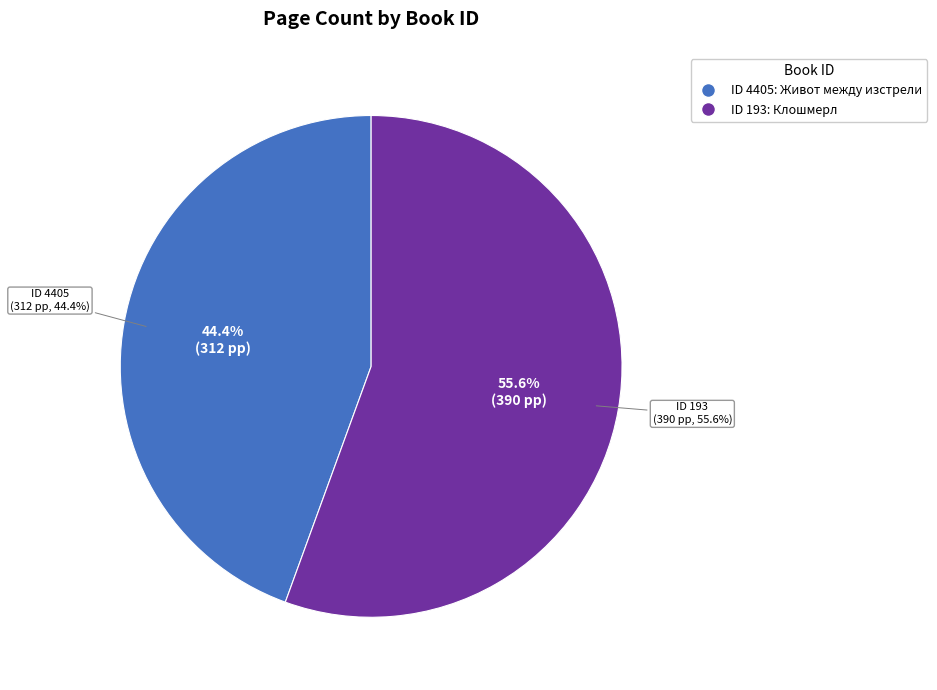

Does 193 account for over 50% of the chart?

Yes